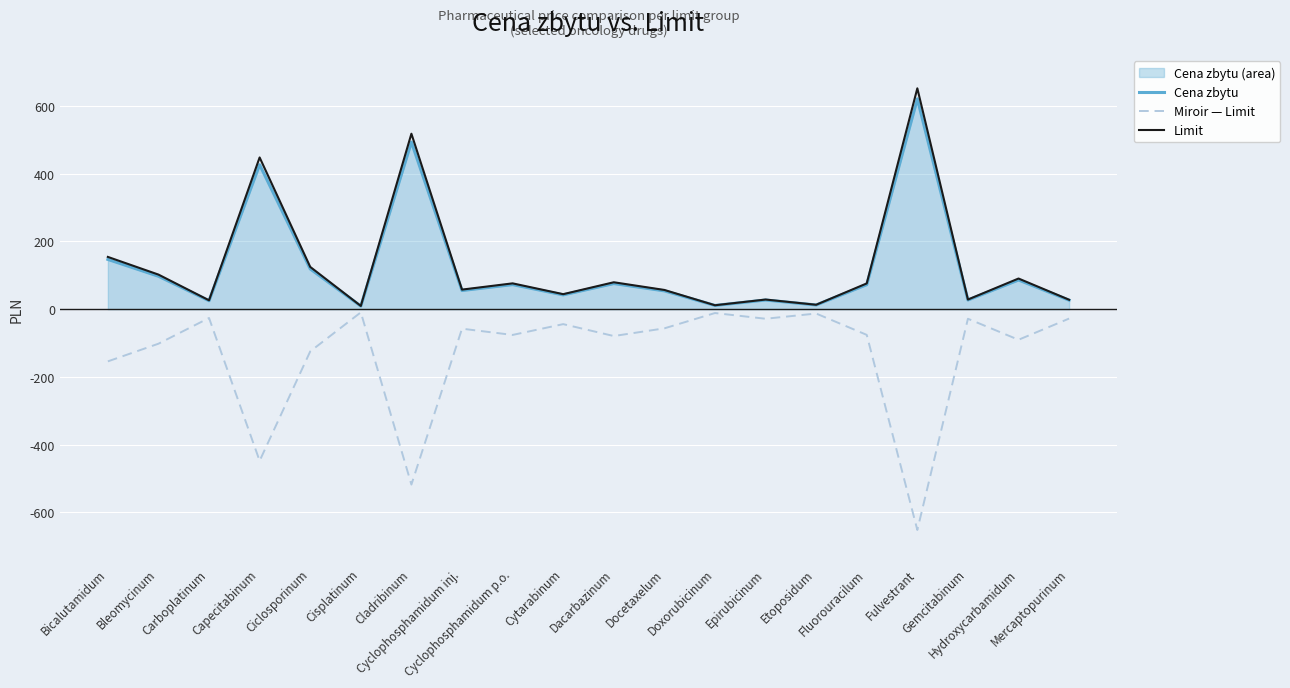

True or false: Cena zbytu and Limit intersect in this chart.

False